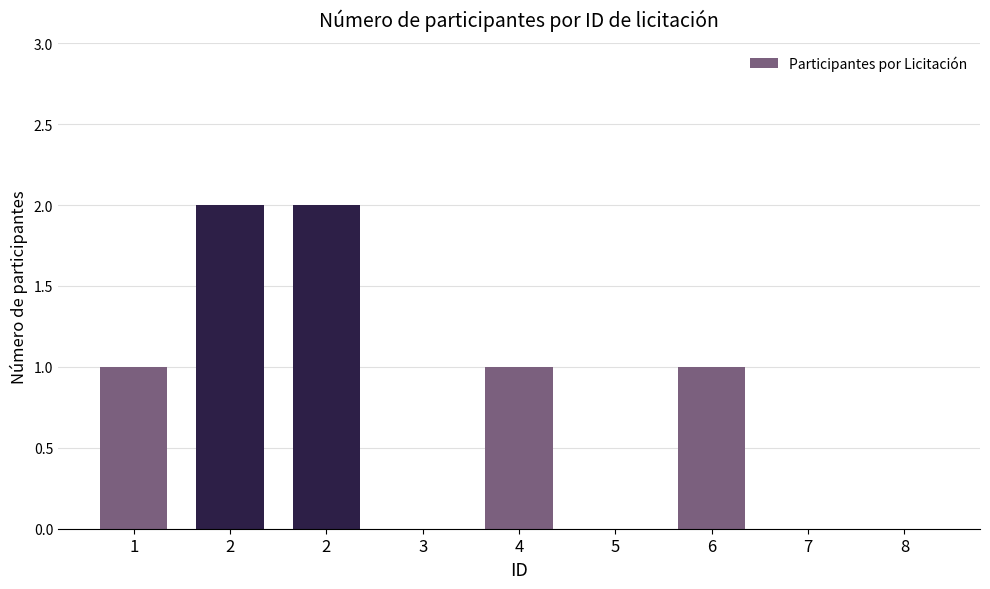

List the labels in order of value, smallest first.

3, 5, 7, 8, 1, 4, 6, 2, 2